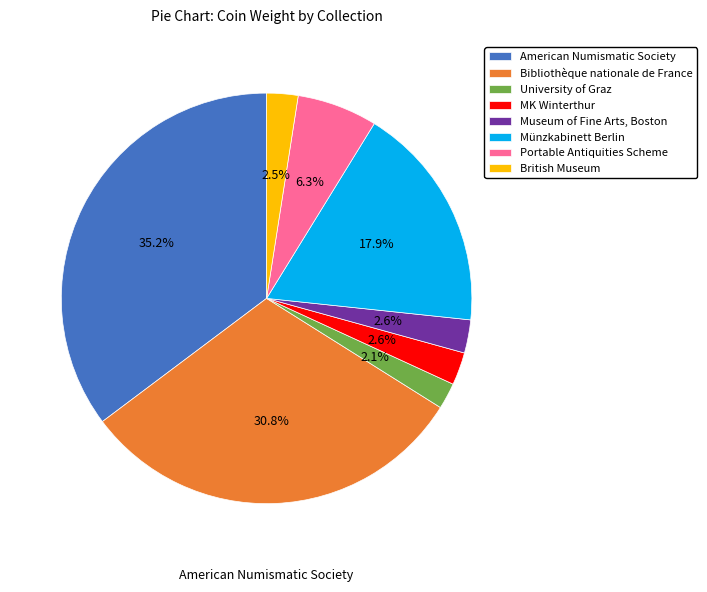

Is University of Graz the majority of the pie?

No